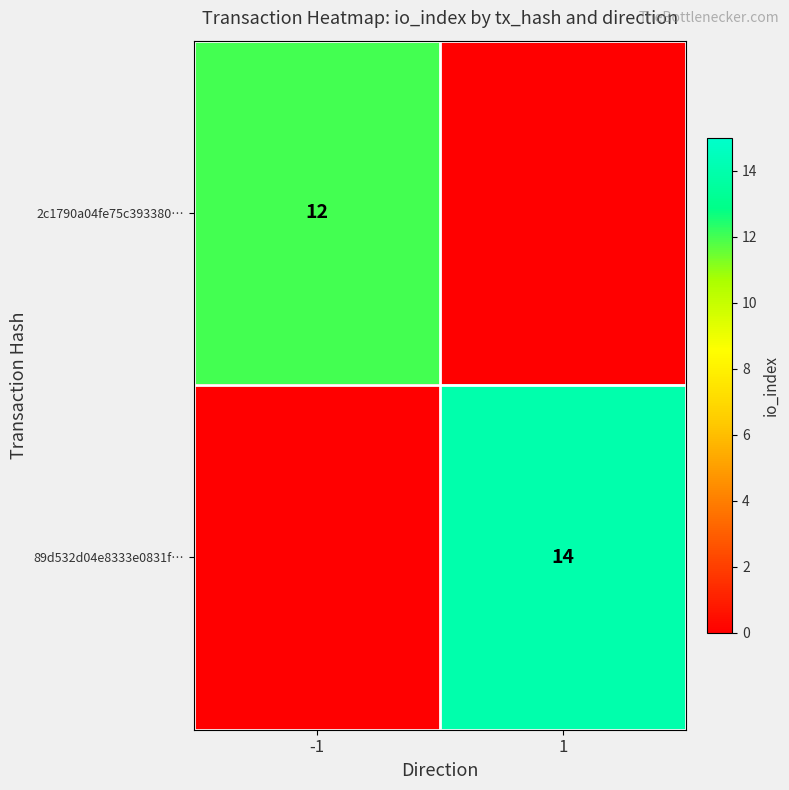

What is the total value across all series at -1?

12